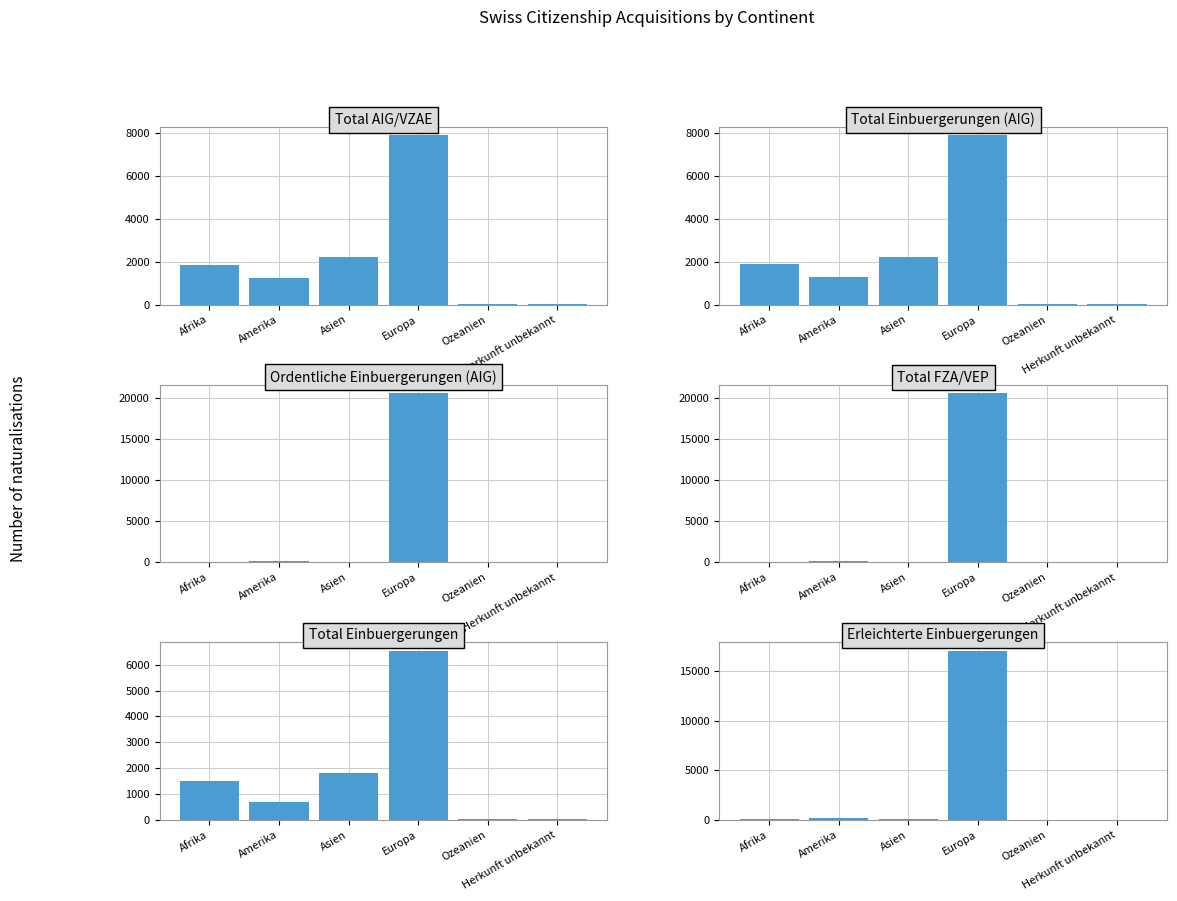

Reading left to right, extract all data points from this chart.

Total Einbuergerungen (AIG): 1856	1256	2199	7874	46	32
Total AIG/VZAE: 1880	1282	2235	7900	46	33
Total Einbuergerungen: 68	182	73	20630	16	1
Total FZA/VEP: 68	182	73	20630	16	1
Ordentliche Einbuergerungen (AIG): 1513	701	1809	6535	29	22
Erleichterte Einbuergerungen: 66	173	69	17020	14	1